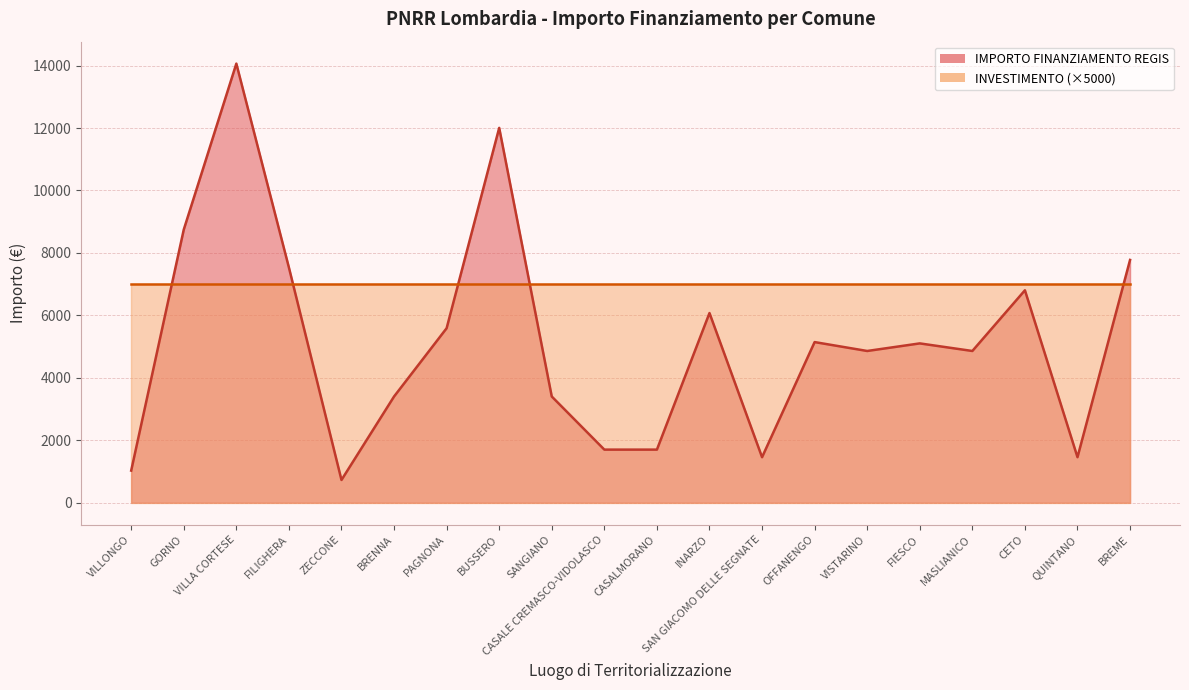

At which label is the value closest to 7396?

FILIGHERA